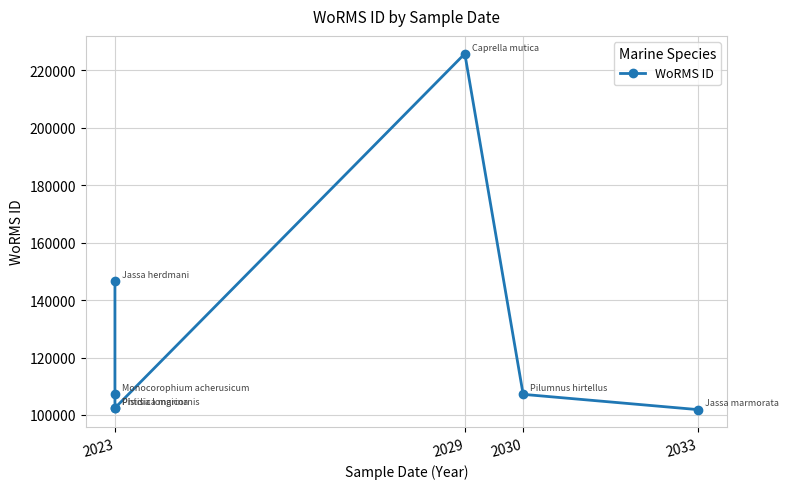

Does the chart display data point markers on the line(s)?

Yes